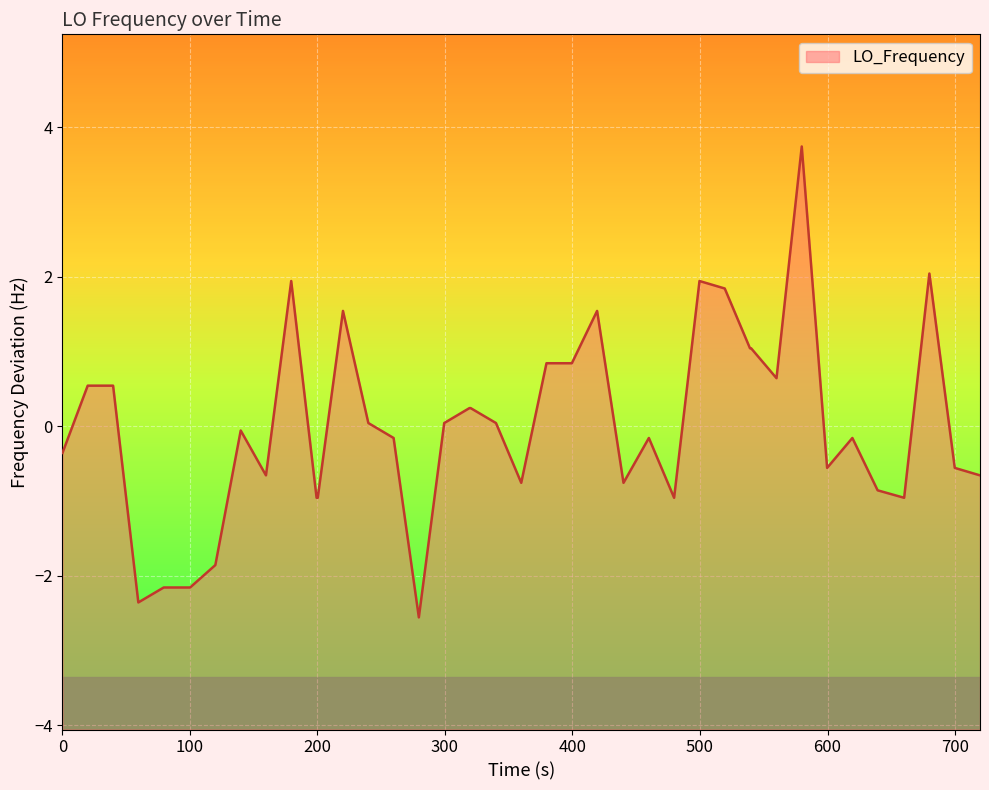

How many lines are shown in the chart?

1